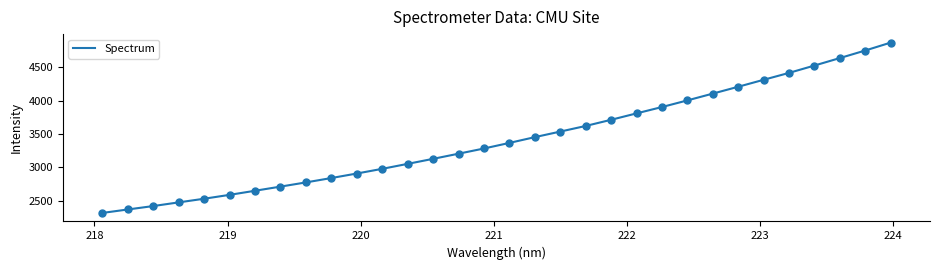

What is the smallest value displayed?

2321.3